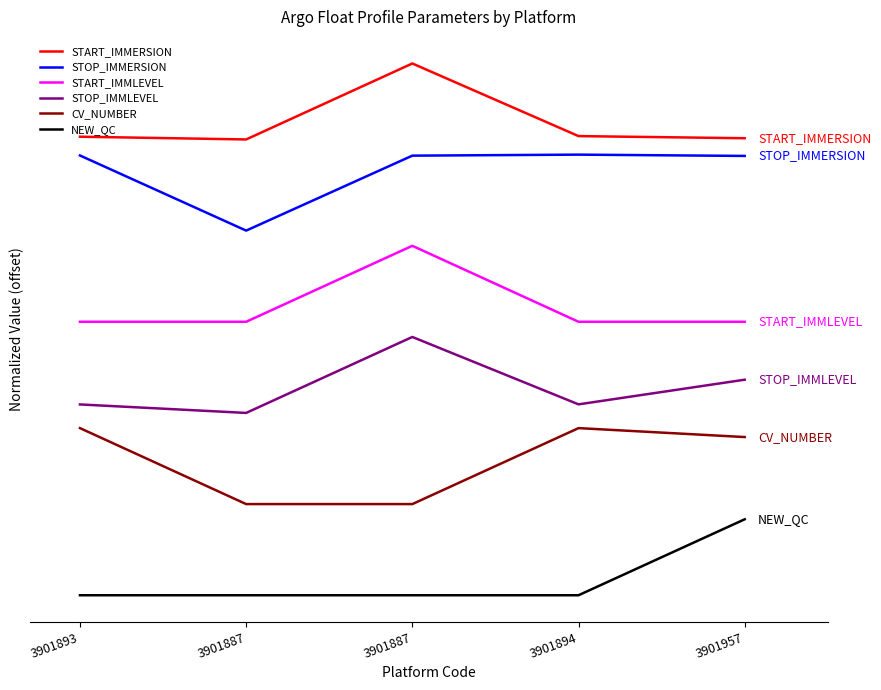

Reading right to left, extract all data points from this chart.

START_IMMERSION: 6.0	6.0	7.0	6.0	6.0
STOP_IMMERSION: 5.8	5.8	5.8	4.8	5.8
START_IMMLEVEL: 3.6	3.6	4.6	3.6	3.6
STOP_IMMLEVEL: 2.8	2.5	3.4	2.4	2.5
CV_NUMBER: 2.1	2.2	1.2	1.2	2.2
NEW_QC: 1.0	0.0	0.0	0.0	0.0